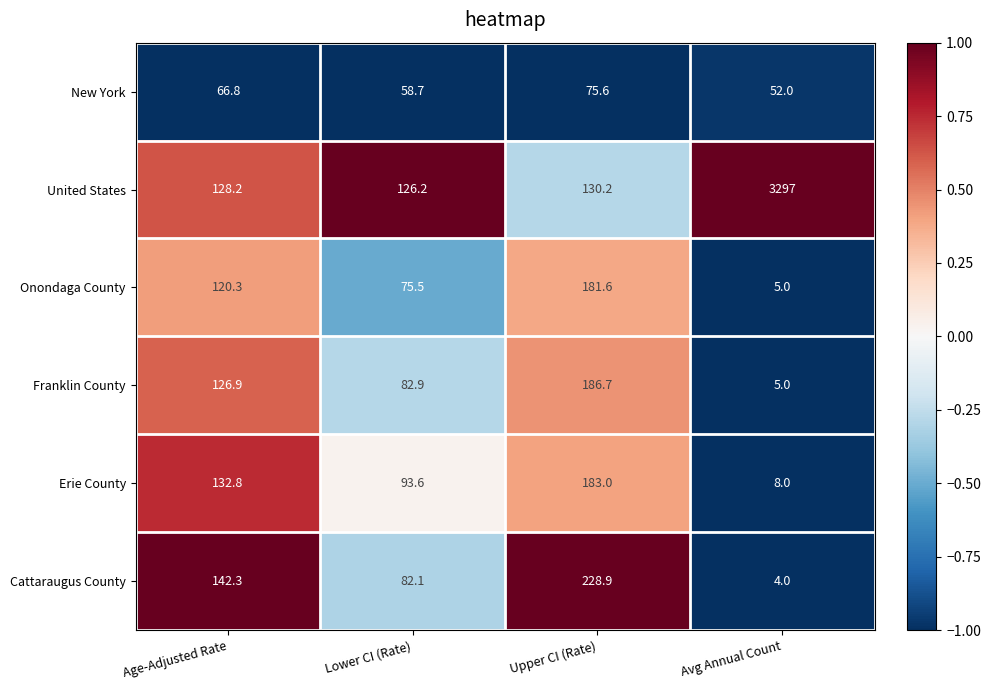

How many series are shown in this chart?

6